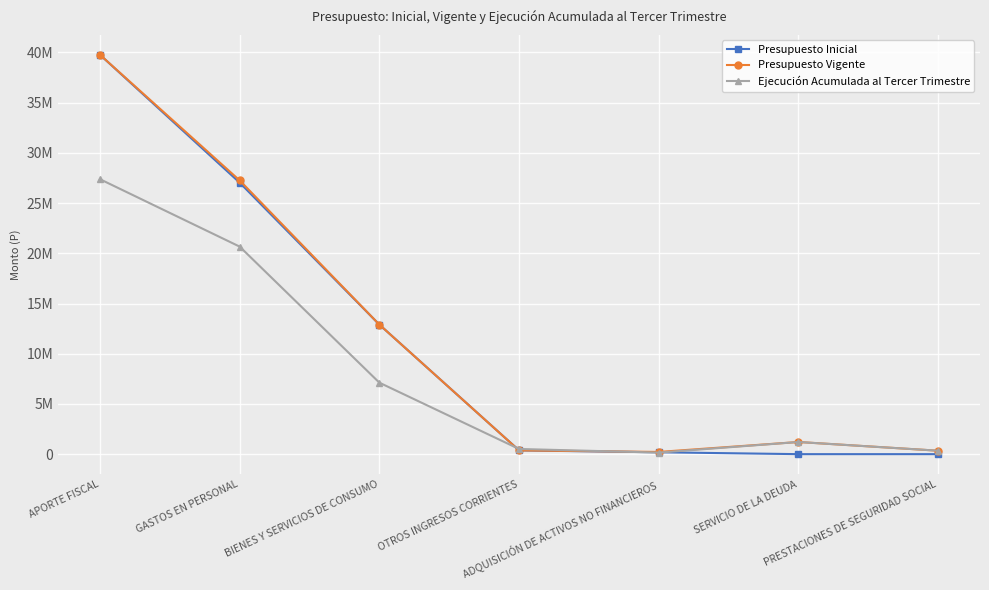

True or false: Presupuesto Vigente has more than 1 points higher than both neighbors.

False